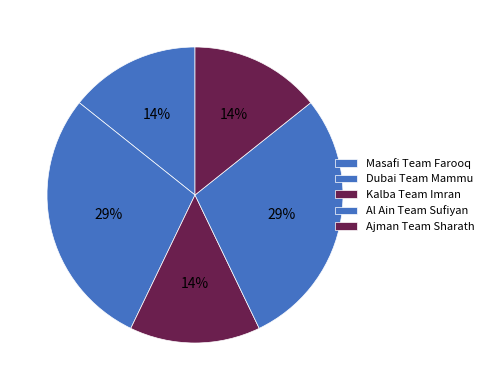

How many segments does this pie chart have?

5